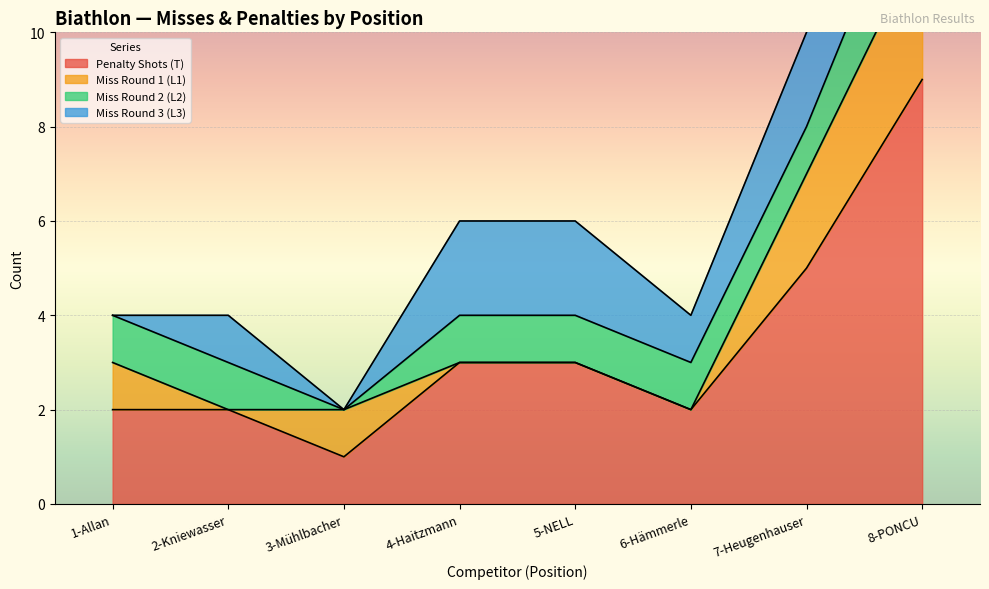

The value of Miss Round 2 (L2) at 7-Heugenhauser is 1. True or false?

False